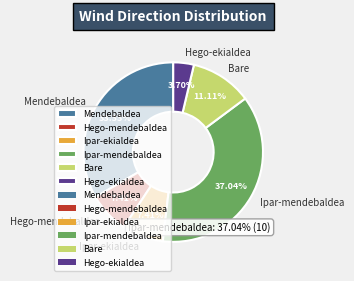

Which category has the biggest portion of the pie?

Ipar-mendebaldea